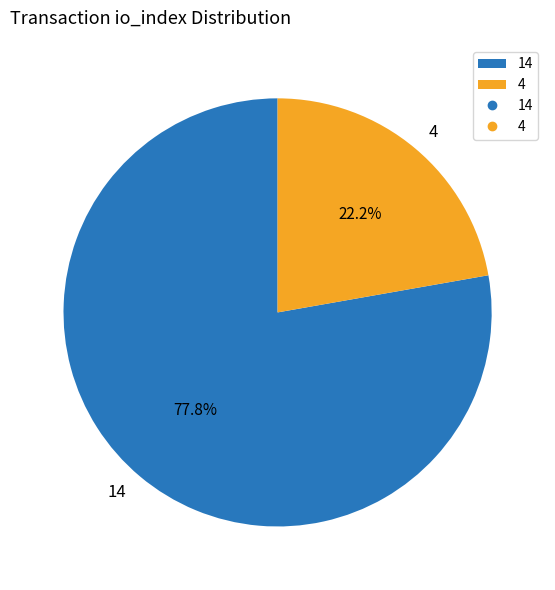

What percentage is the 4 slice, to the nearest percent?

22%